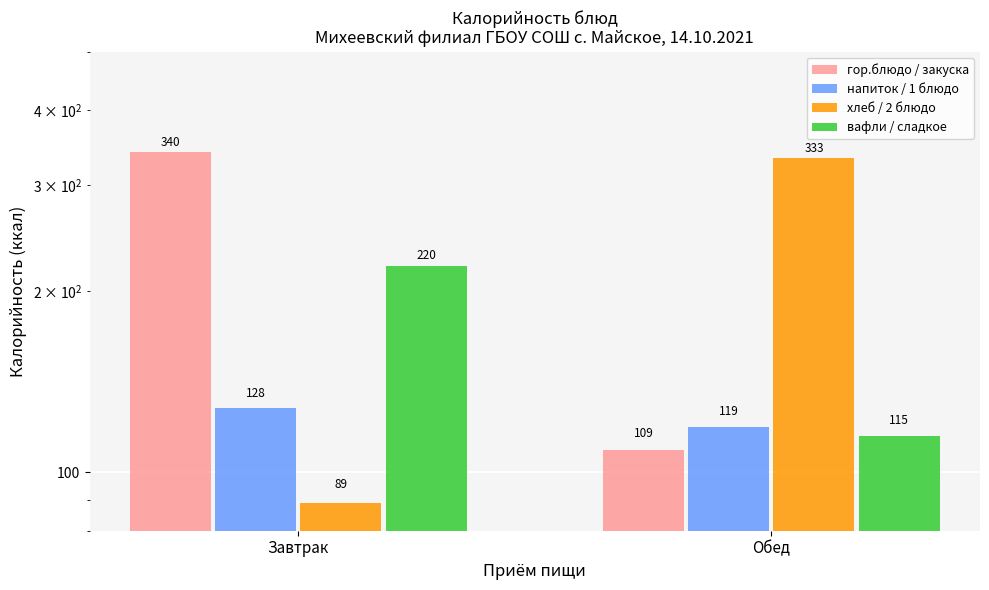

At which category is the sum across all series the highest?

Завтрак